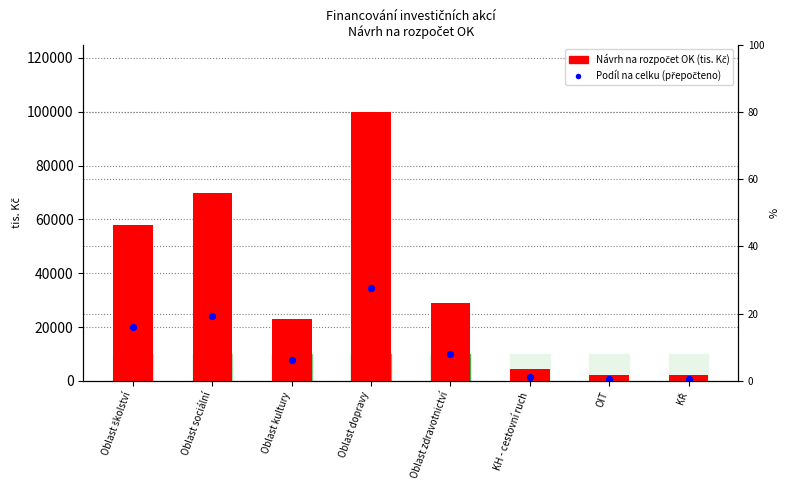

What are all the series names shown in the legend?

Návrh na rozpočet OK (tis. Kč), Podíl na celku (přepočteno)